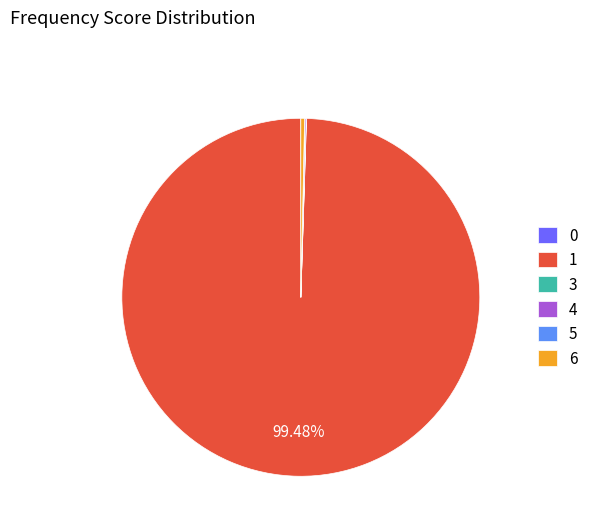

Does 1 represent more than half of the total?

Yes